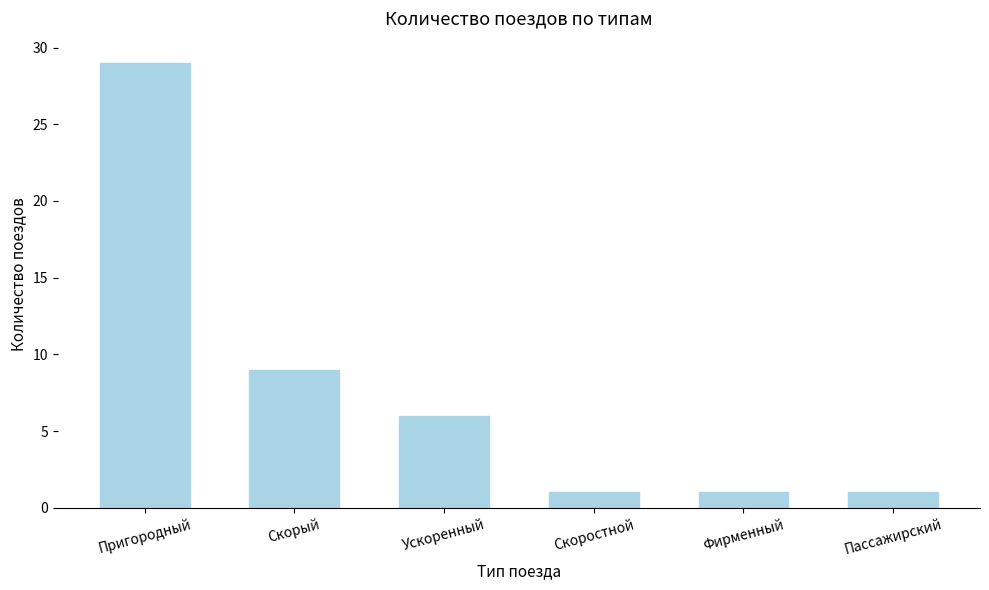

What is the label of the 1st bar from the right?

Пассажирский